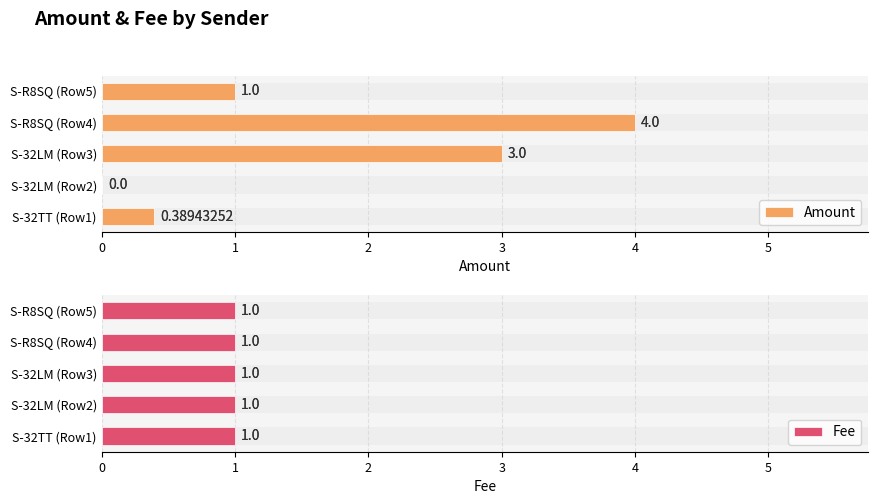

The Amount series shows 1.9 at S-32LM (Row3). True or false?

False